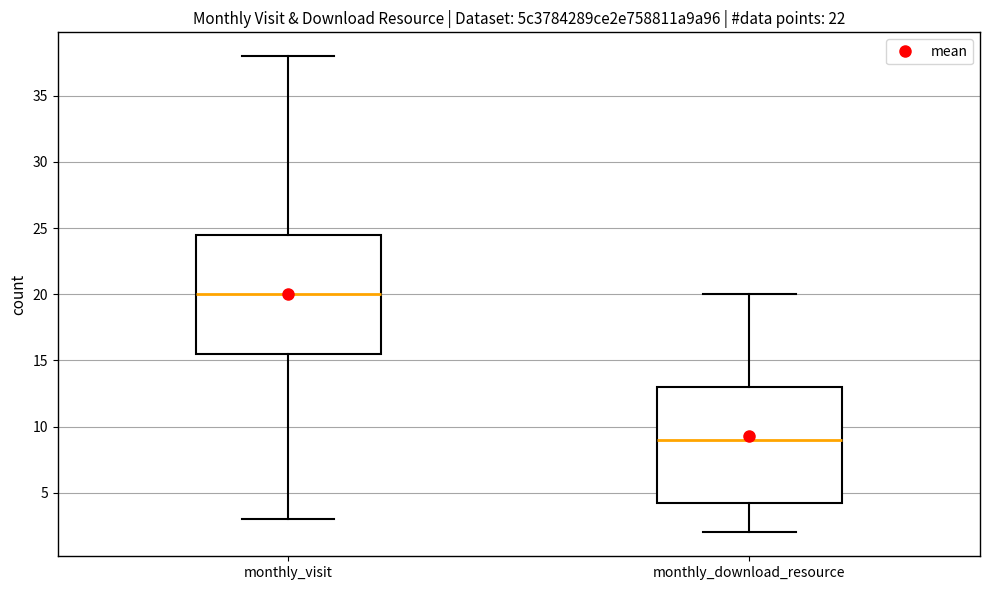

Where is the upper edge of the box for monthly_download_resource on the y-axis? The values are not printed on the chart, so give them approximately, as read against the axis.

13.0